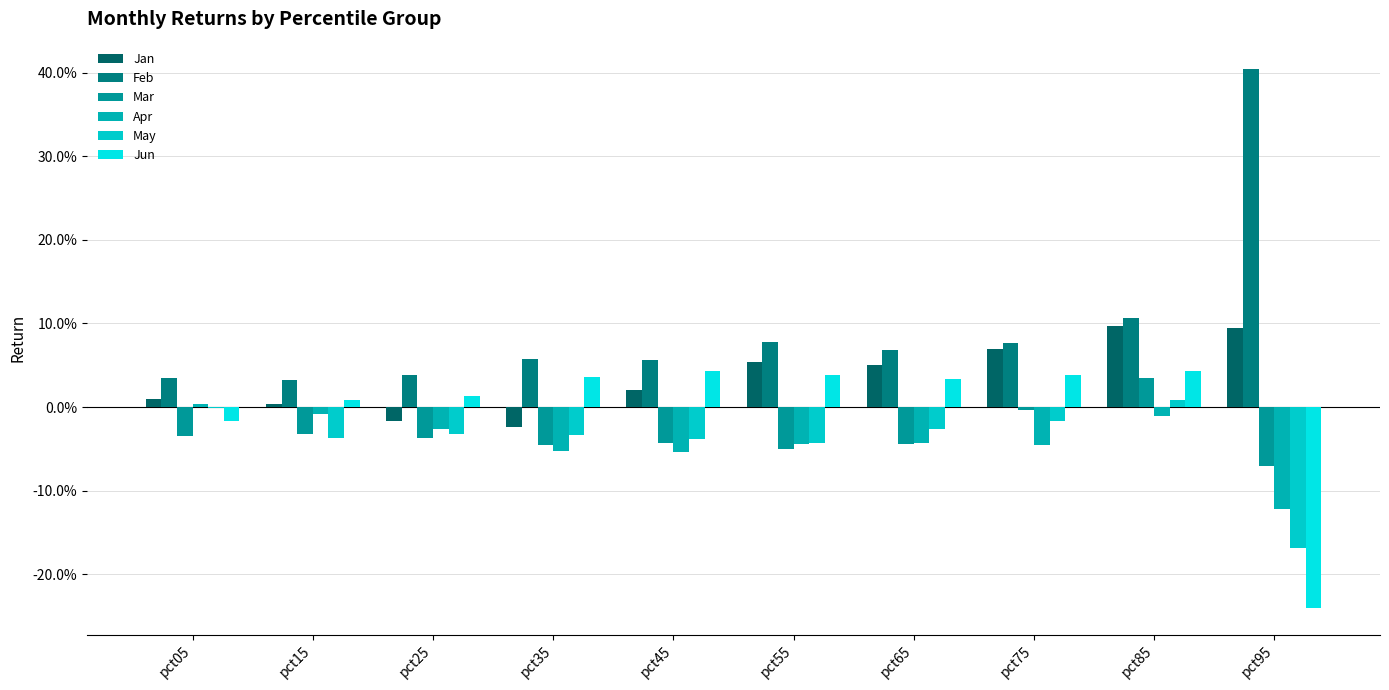

Are the bars grouped side by side (vs. stacked)?

Yes